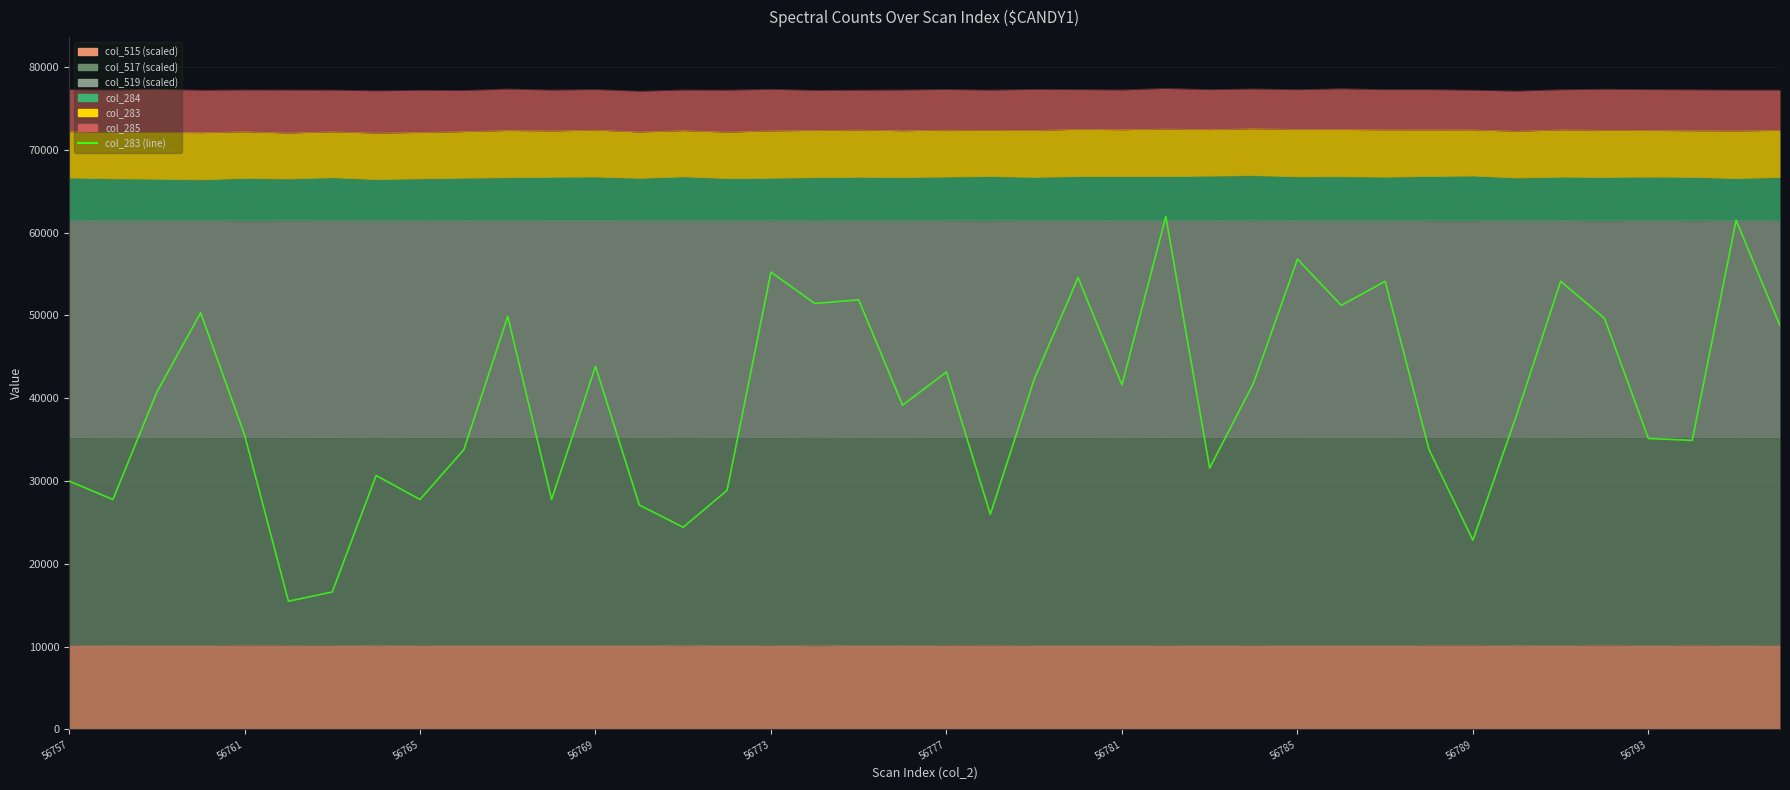

What is the change in value from 23 to 31?

-20768.3